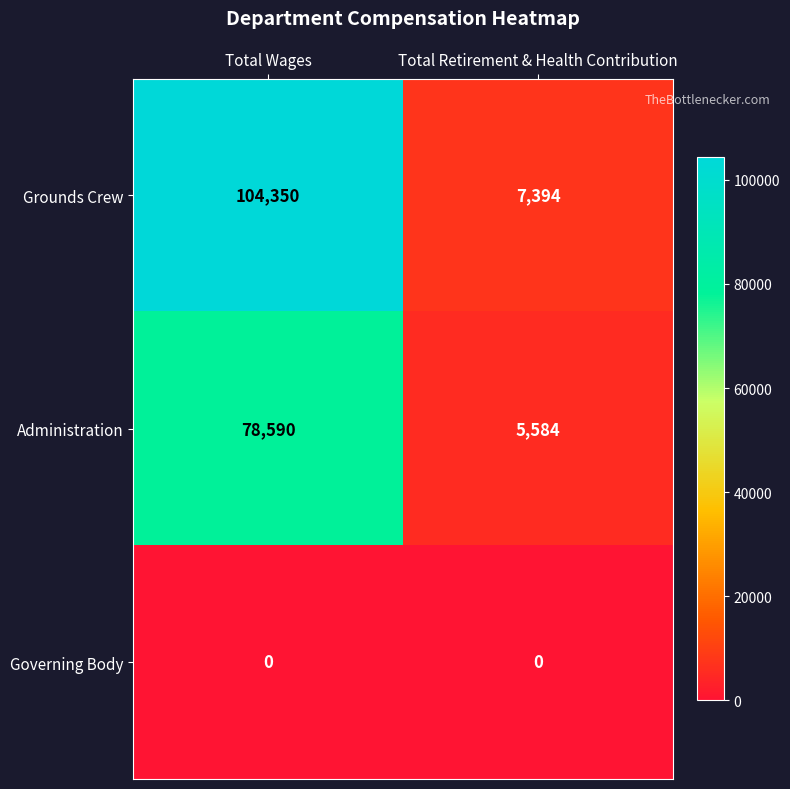

At which category is the sum across all series the highest?

Total Wages